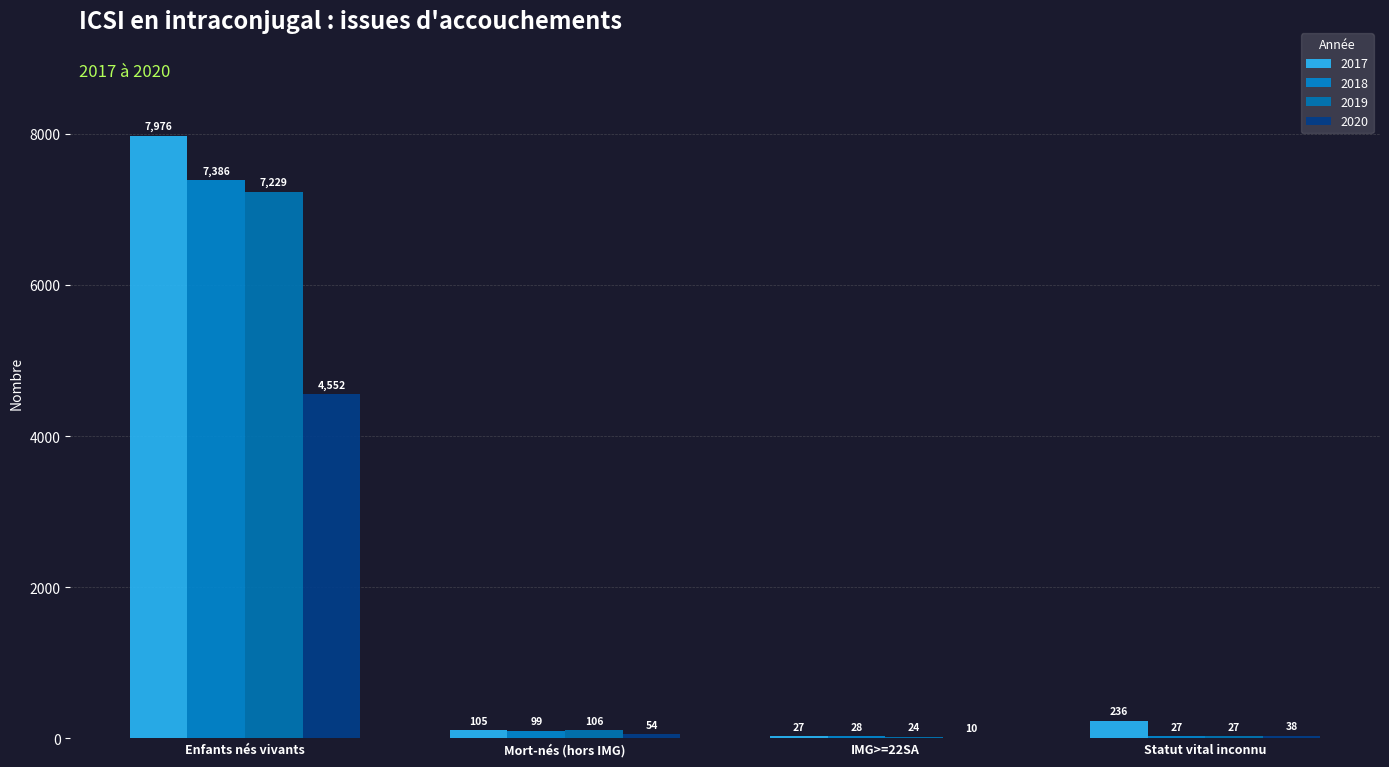

Which series has the widest spread of values?

2017